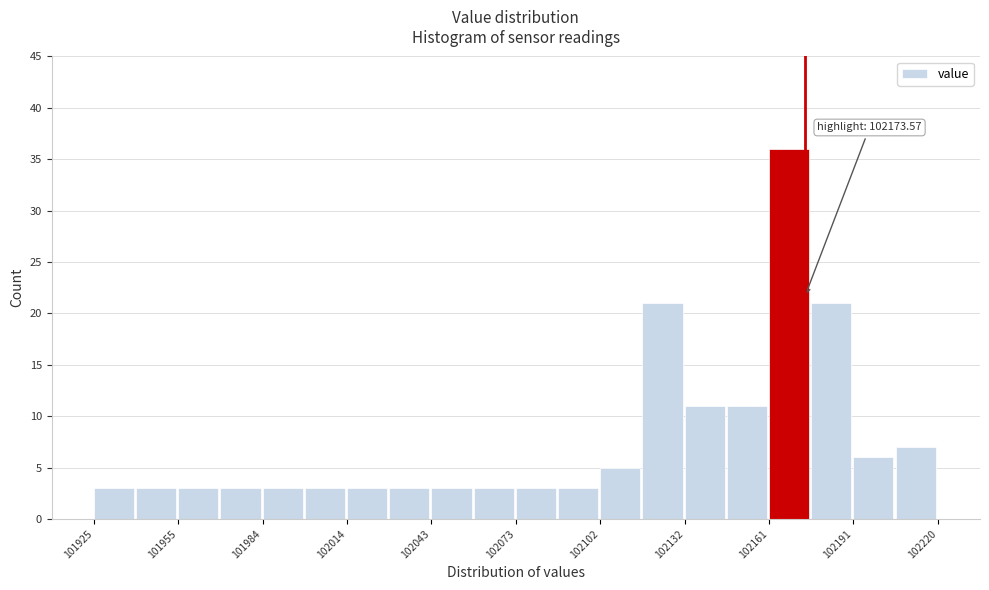

Around what value on the x-axis is the tallest bar? Give the approximate position of its centre, as read against the axis.

102170